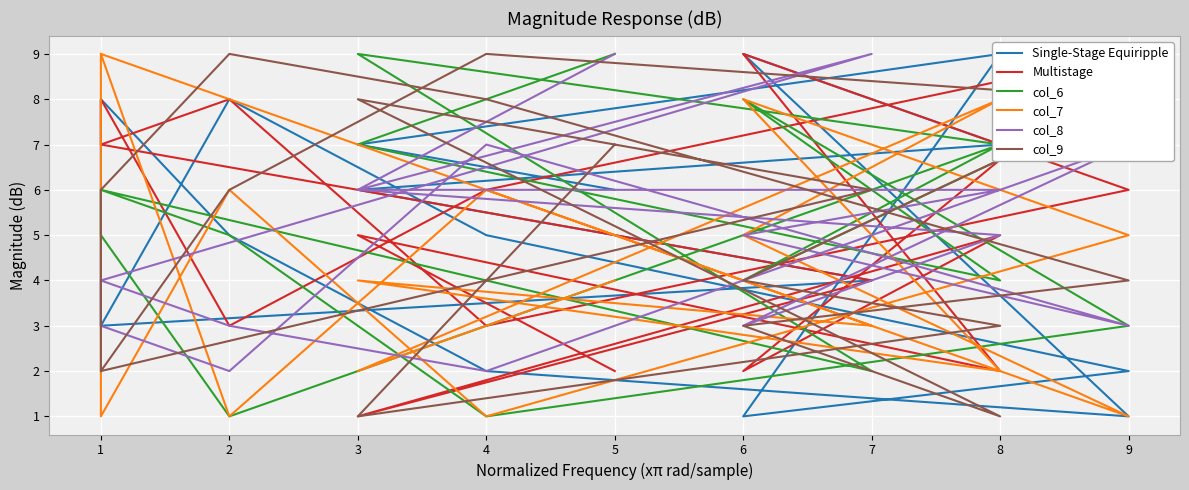

Which has a higher value, 1 or 3?

1